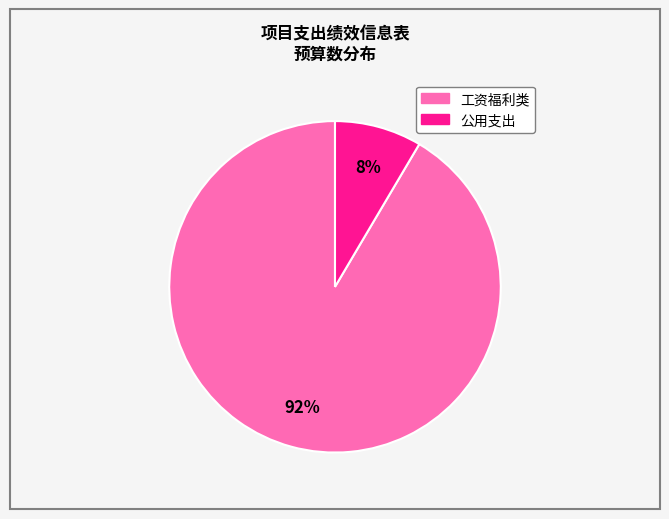

To the nearest percent, what is the average slice percentage?

50%